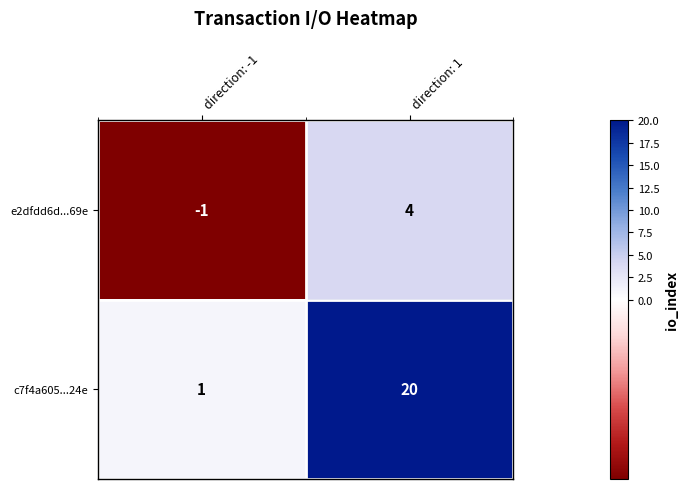

At which category is the sum across all series the highest?

direction: 1